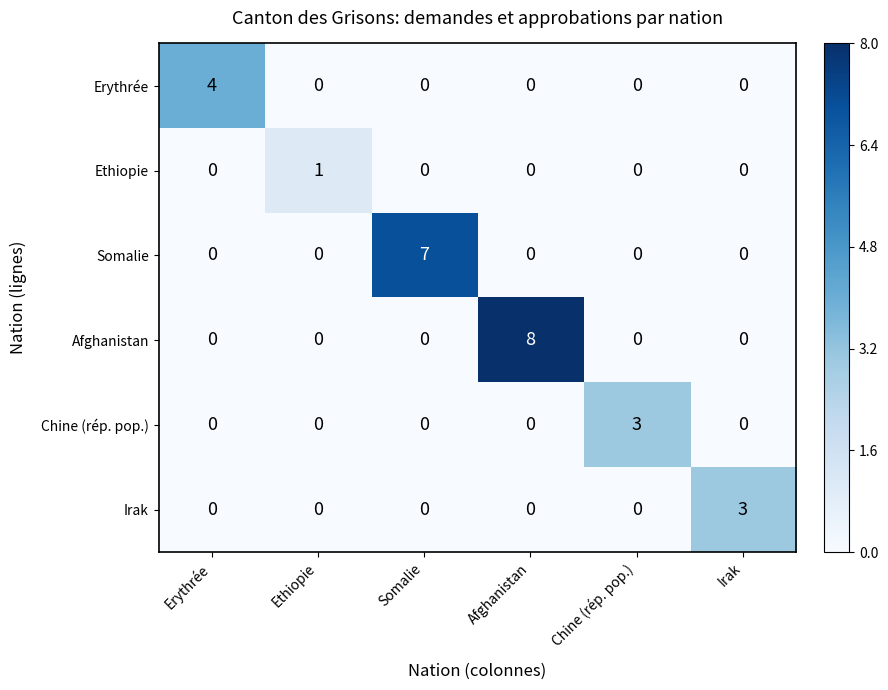

Count the Somalie values in the range 0 to 1.

5